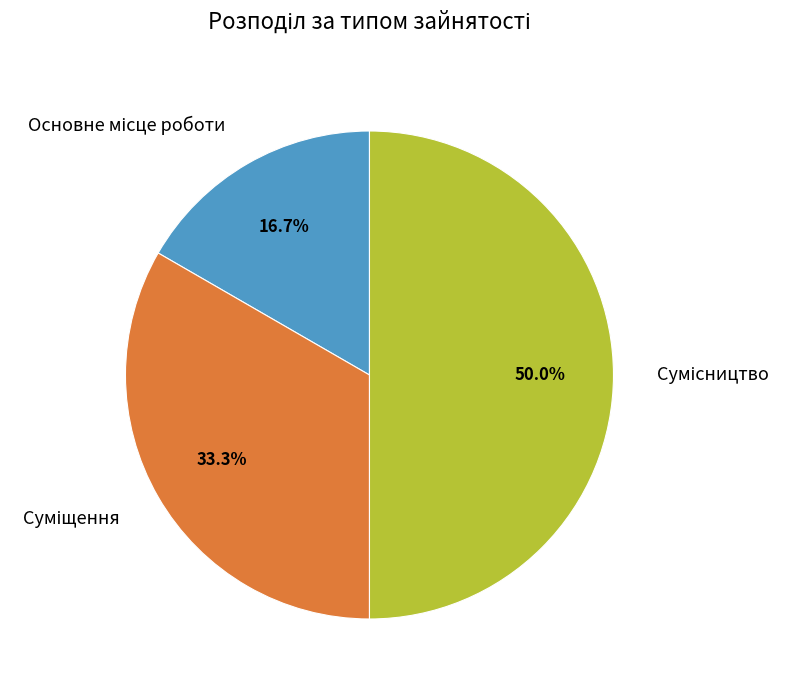

Does Суміщення represent more than half of the total?

No